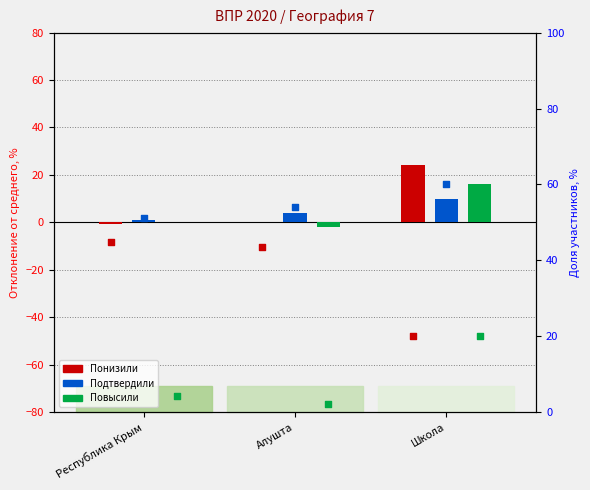

What is the total value across all series at Алушта?

102.7